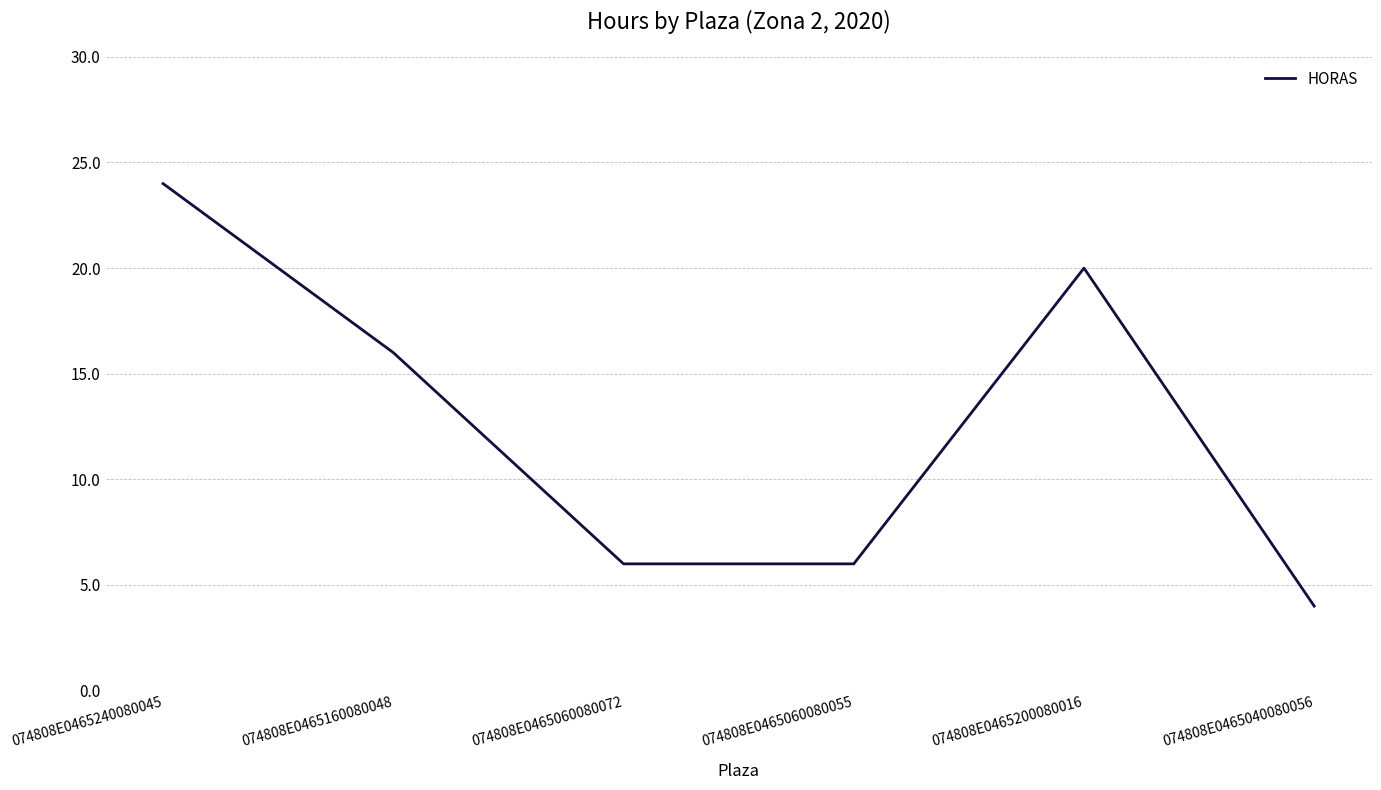

Reading right to left, list all the values displayed in this chart.

074808E0465040080056=4	074808E0465200080016=20	074808E0465060080055=6	074808E0465060080072=6	074808E0465160080048=16	074808E0465240080045=24